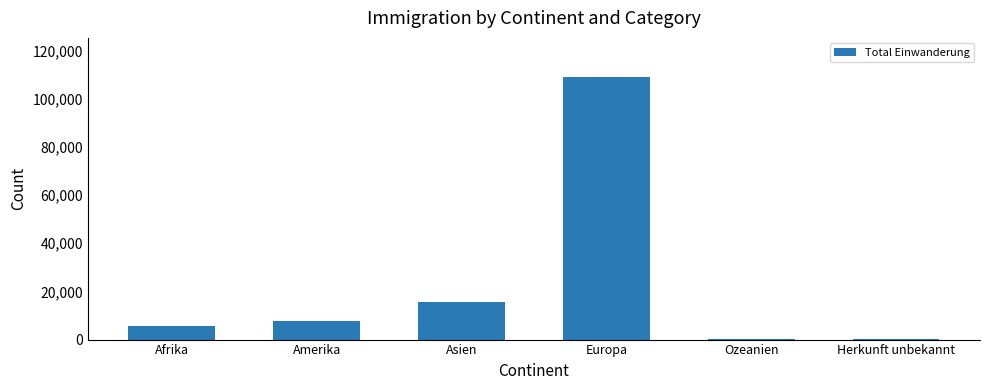

At which category does the chart reach its peak across all series?

Europa